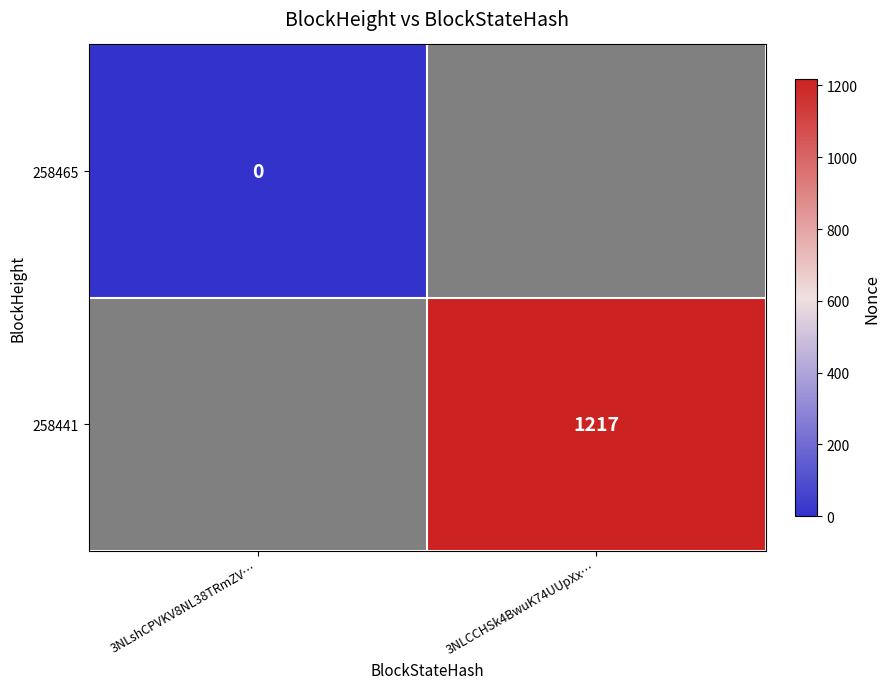

The 258441 series shows 499 at 3NLCCHSk4BwuK74UUpXx…. True or false?

False